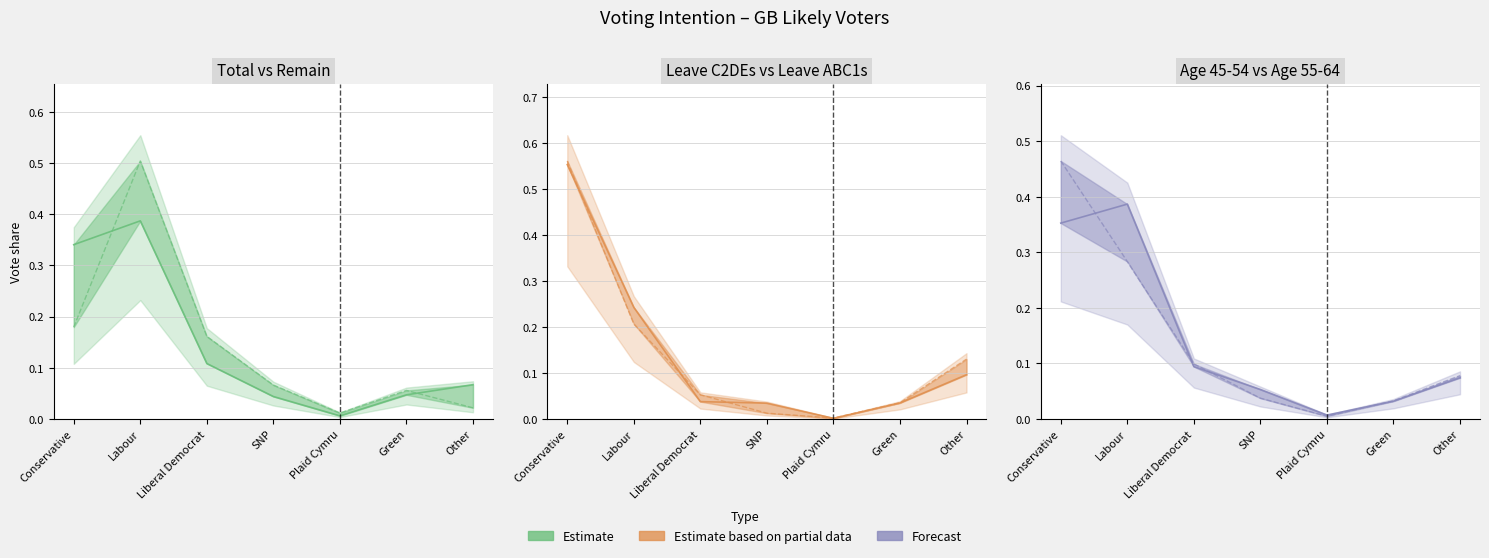

What is the difference between the Leave C2DEs values at Conservative and Plaid Cymru?

0.6